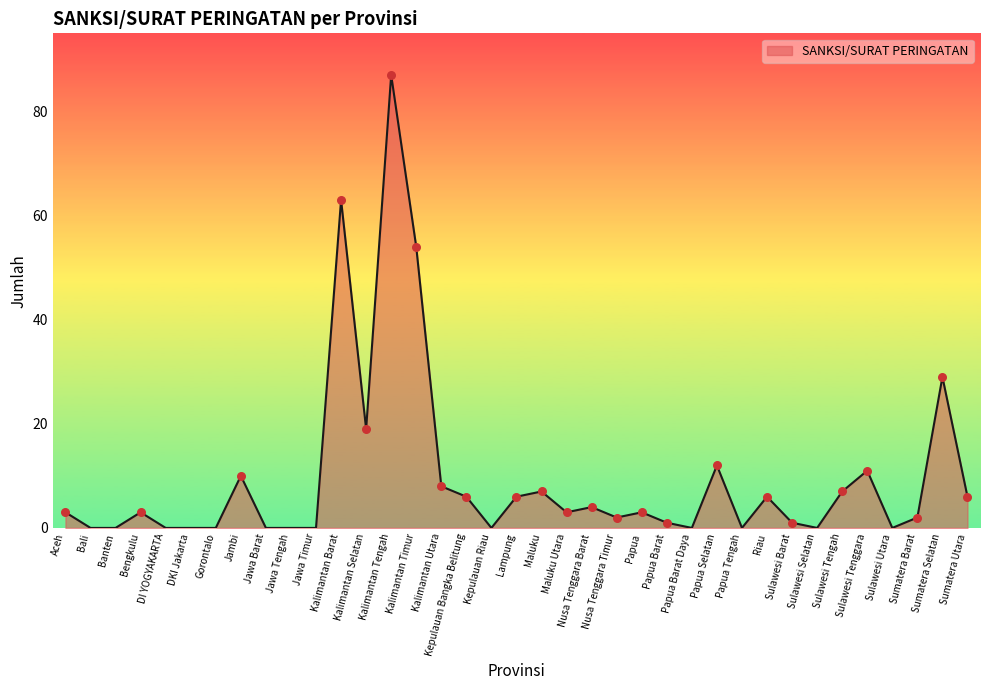

Which has a higher value, Papua Tengah or Lampung?

Lampung